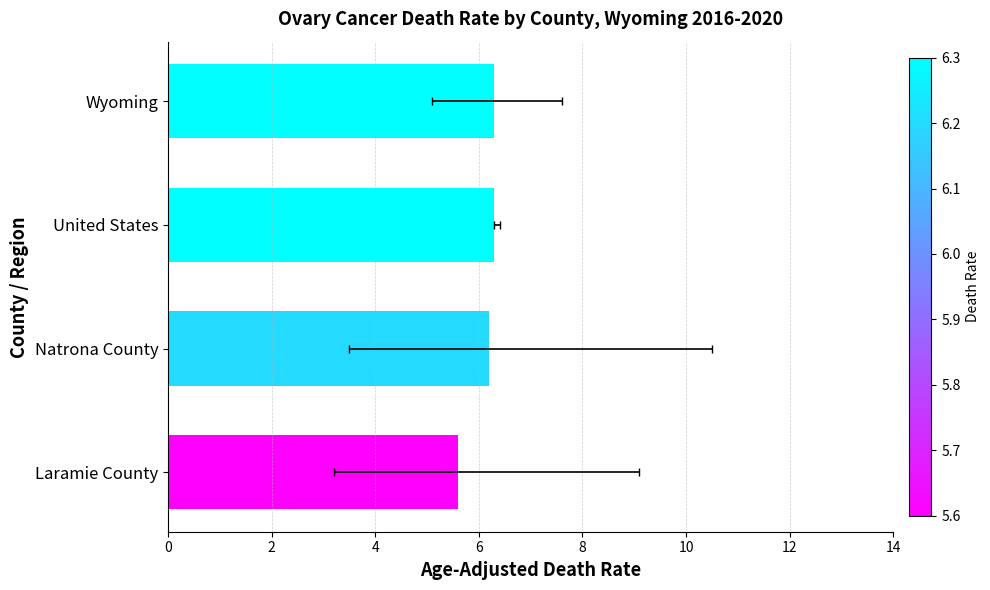

Count the number of values greater than 6.

3